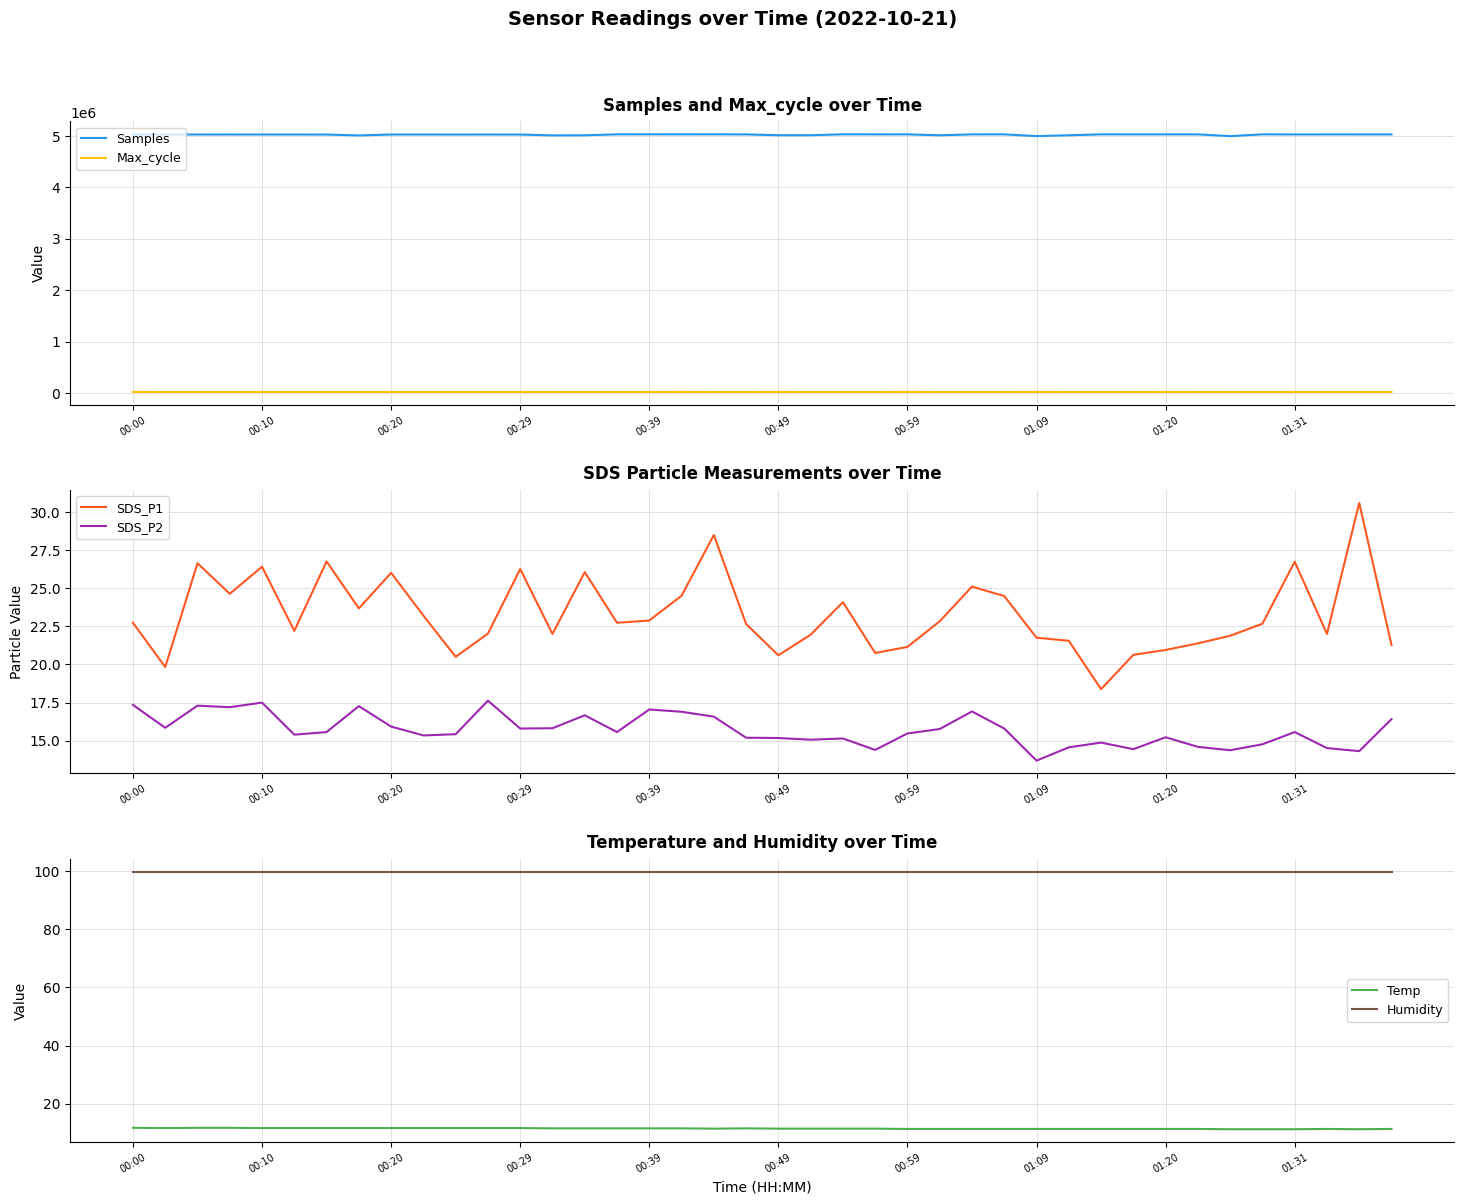

True or false: Humidity has a value of 26.1 at 30.

False